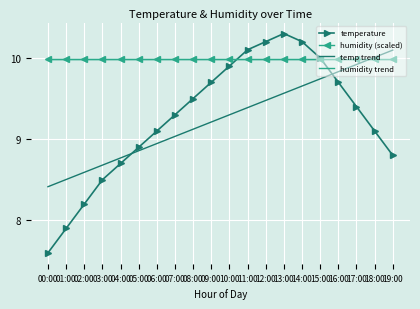

At how many categories does at least one series exceed 8?

20